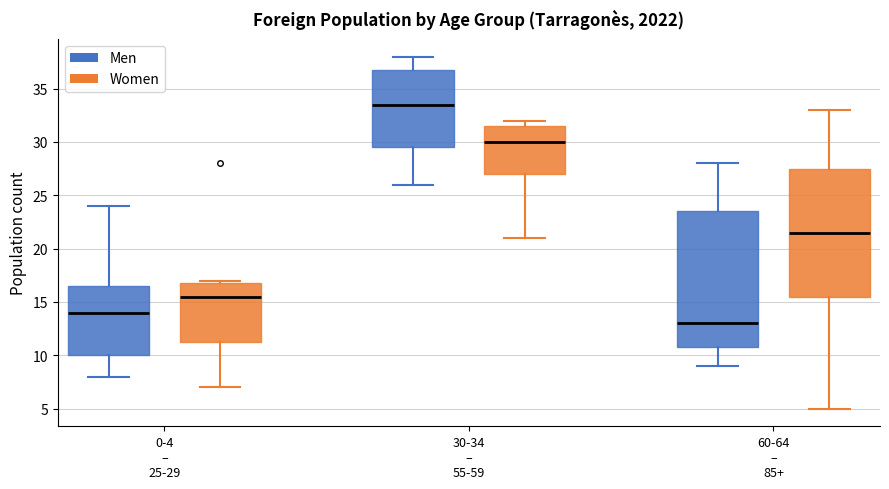

Where is the lower edge of the box for 0-4 – 25-29 (Women) on the y-axis? The values are not printed on the chart, so give them approximately, as read against the axis.

11.5